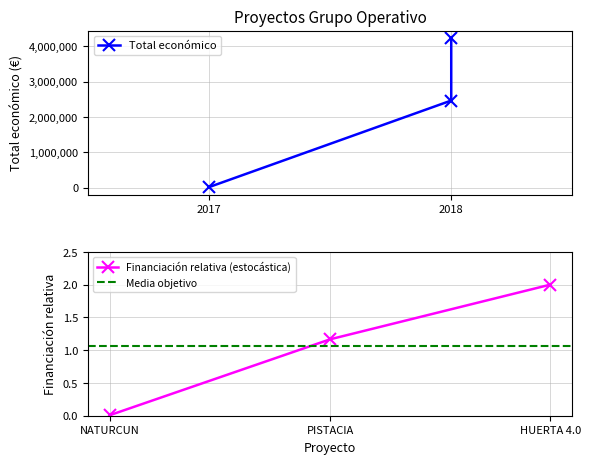

The Financiación relativa (estocástica) series shows 3.0 at HUERTA 4.0. True or false?

False